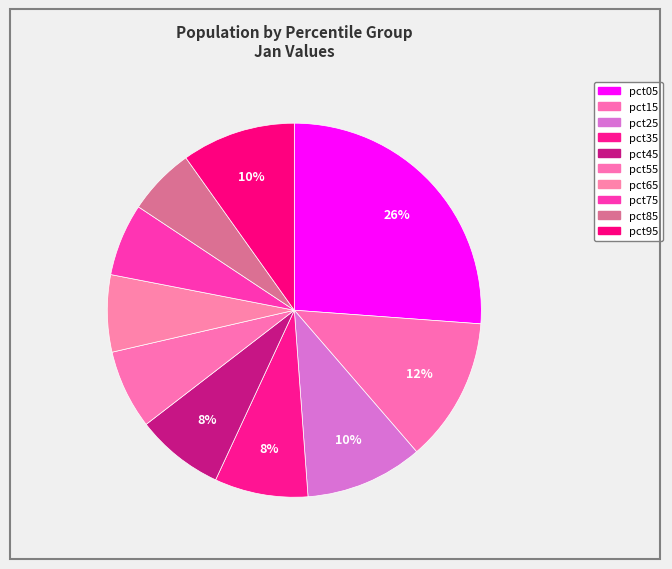

To the nearest percent, what is the difference between the pct05 and pct95 slice percentages?

16%